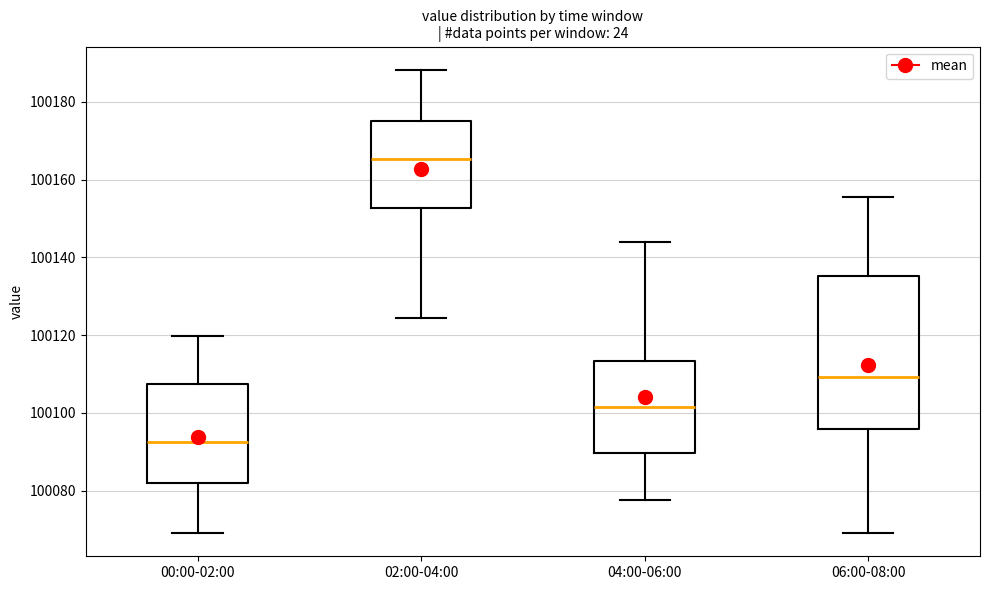

Reading left to right, transcribe this box plot: for each box, give where its median line is, the range the box spans, and where its two whiskers end, as read against the y-axis. The values are not printed on the chart, so give them approximately, as read against the axis.

00:00-02:00: median 100092, box 100082 to 100108, whiskers 100070 to 100120
02:00-04:00: median 100166, box 100152 to 100176, whiskers 100124 to 100188
04:00-06:00: median 100102, box 100090 to 100114, whiskers 100078 to 100144
06:00-08:00: median 100110, box 100096 to 100136, whiskers 100070 to 100156